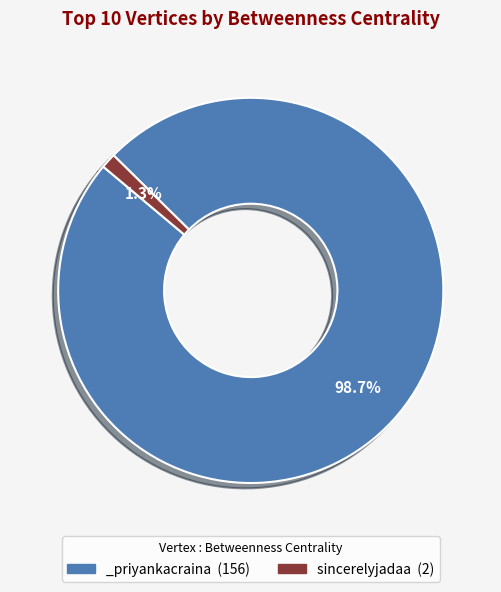

Count the number of slices in the pie.

2